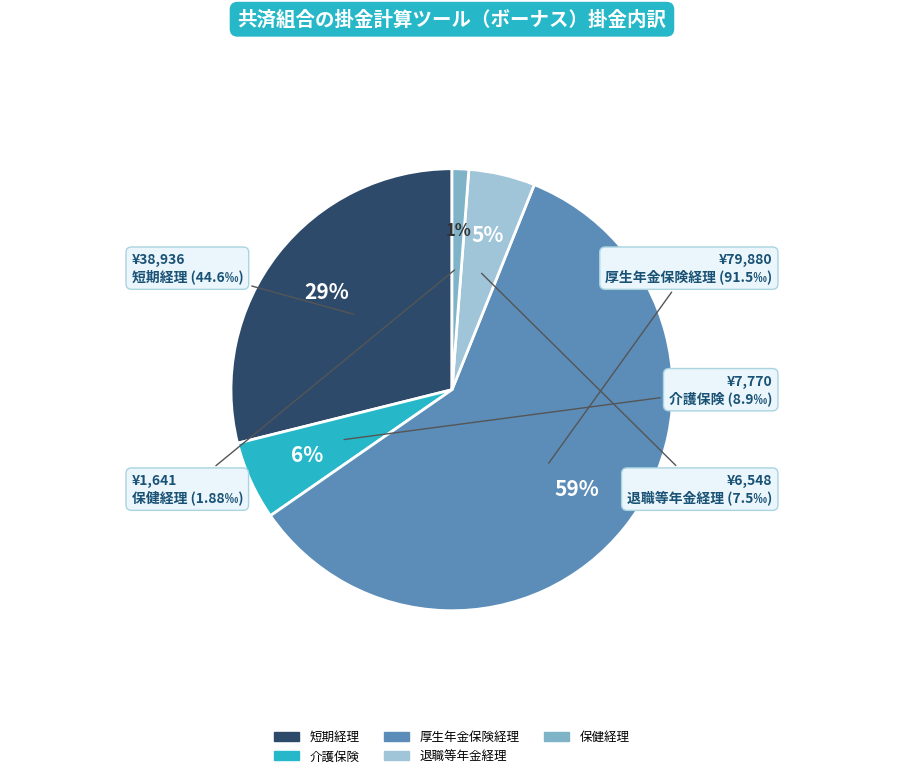

What percentage is the 厚生年金保険経理 slice, to the nearest percent?

59%